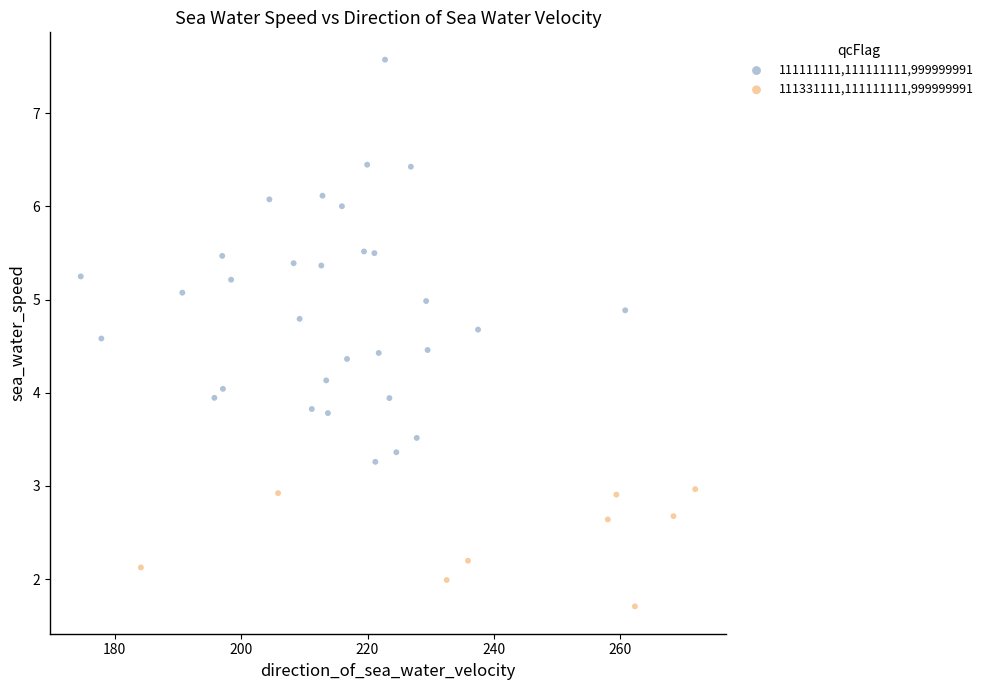

Which series contains the lowest Y value?

111331111,111111111,999999991